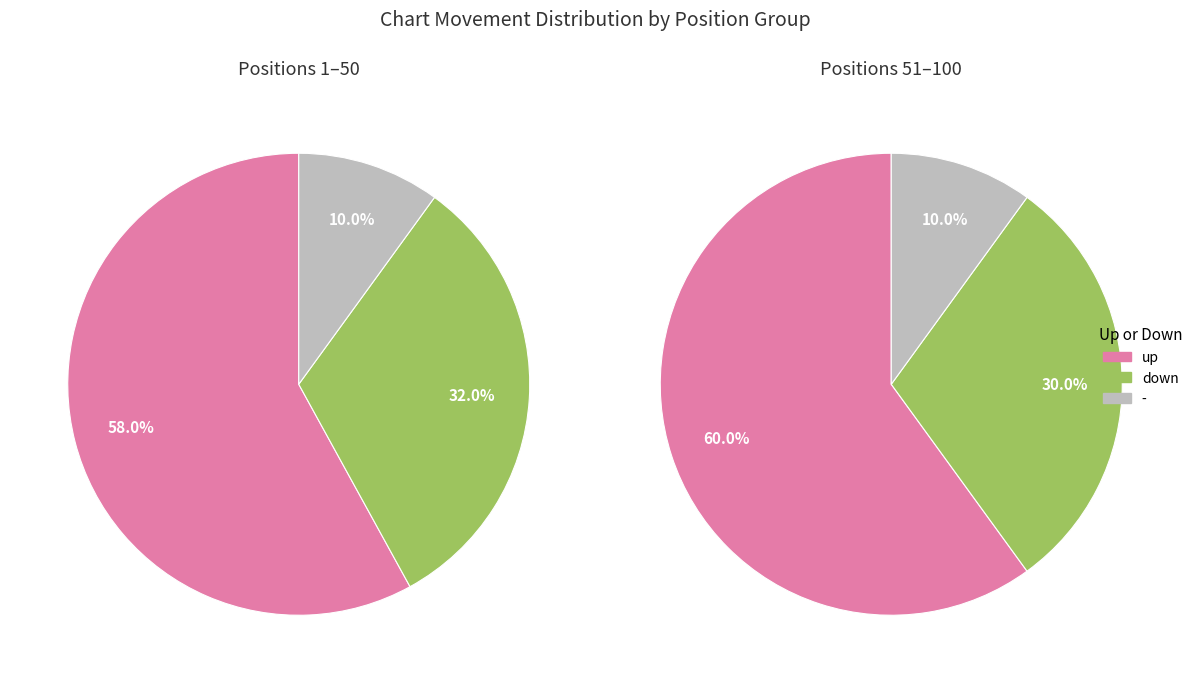

Which has a higher value, up or -?

up